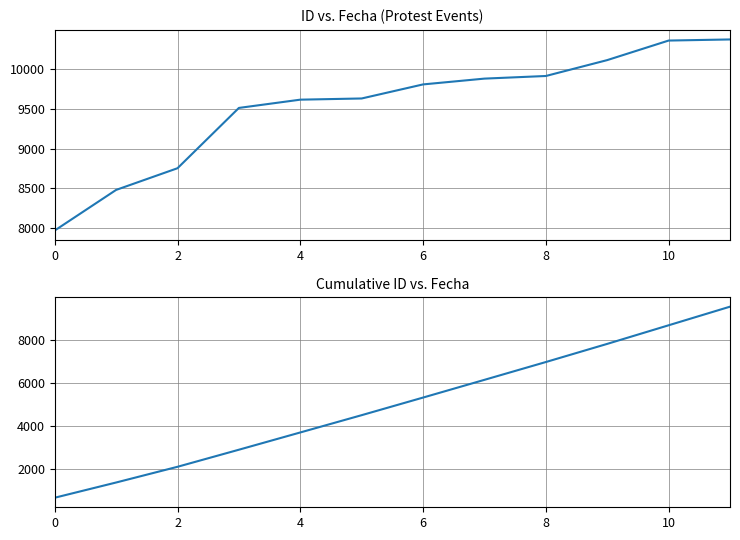

Which series changed the most between 2 and 10?

Avg ID